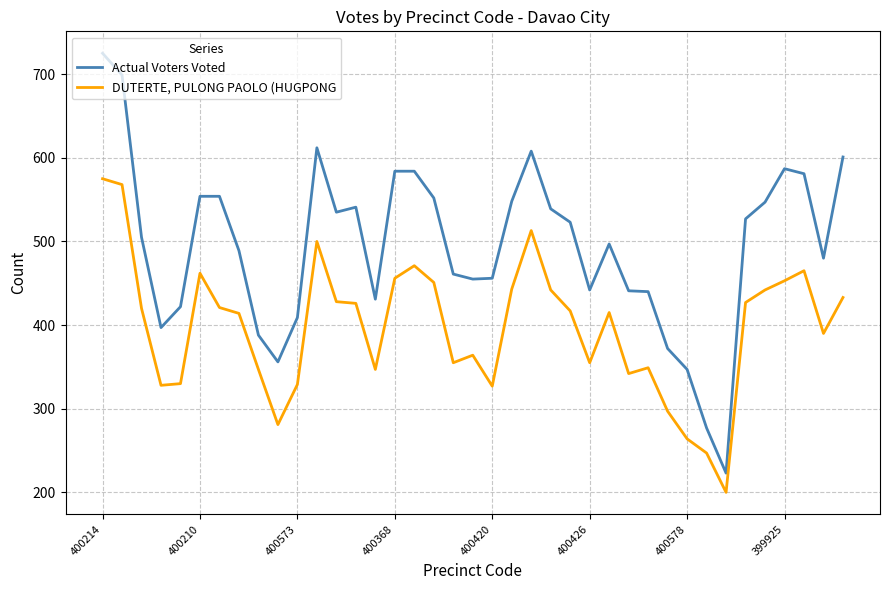

Which series has the widest spread of values?

Actual Voters Voted